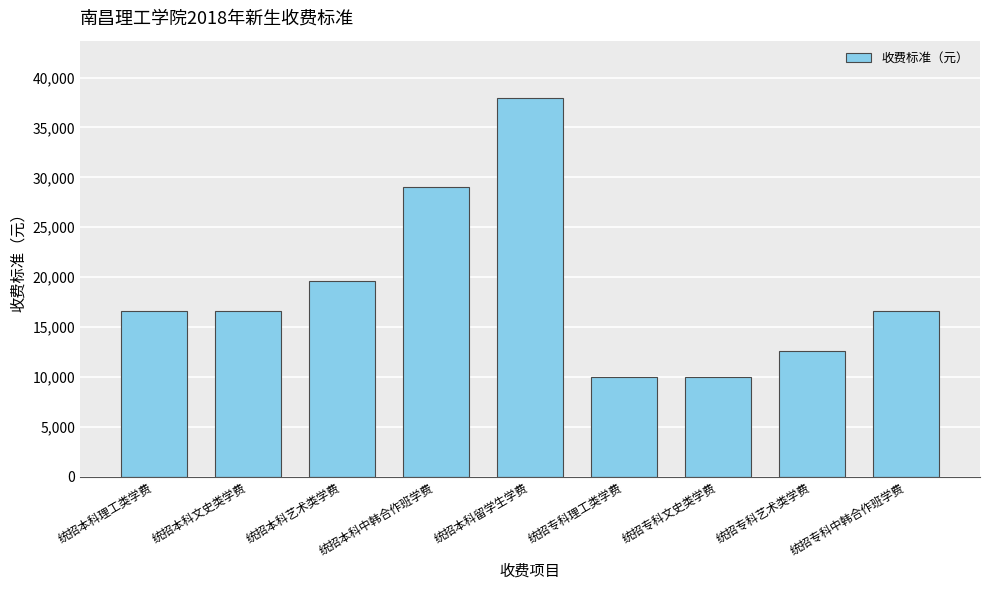

What is the difference between the second highest and second lowest values?

19010